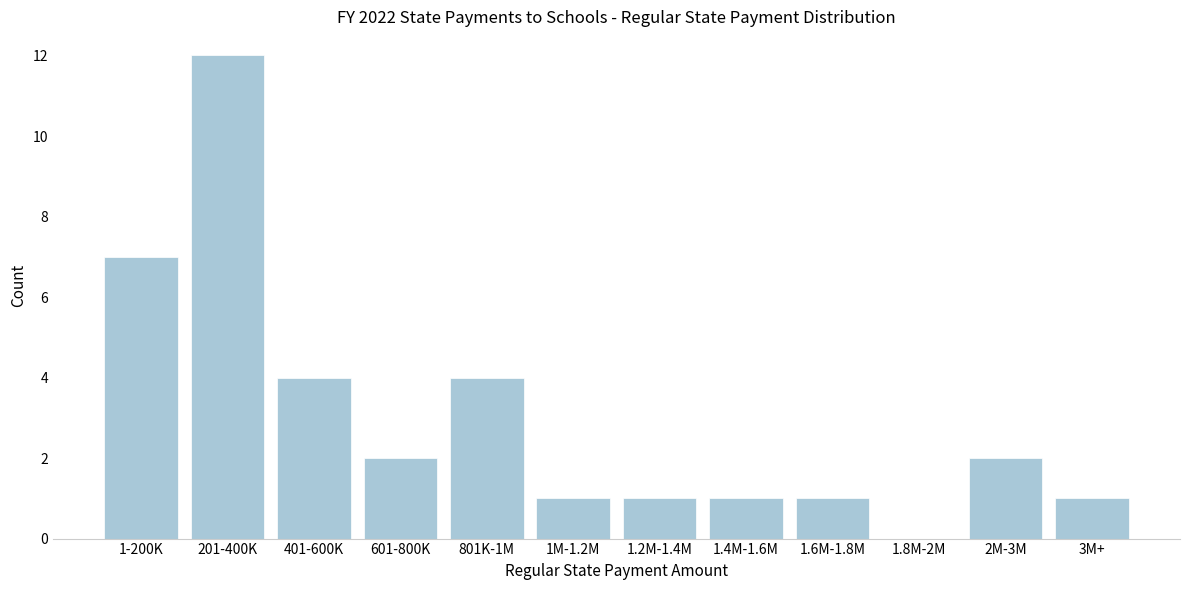

Reading right to left, what are all the values shown in this chart?

3M+=1	2M-3M=2	1.8M-2M=0	1.6M-1.8M=1	1.4M-1.6M=1	1.2M-1.4M=1	1M-1.2M=1	801K-1M=4	601-800K=2	401-600K=4	201-400K=12	1-200K=7